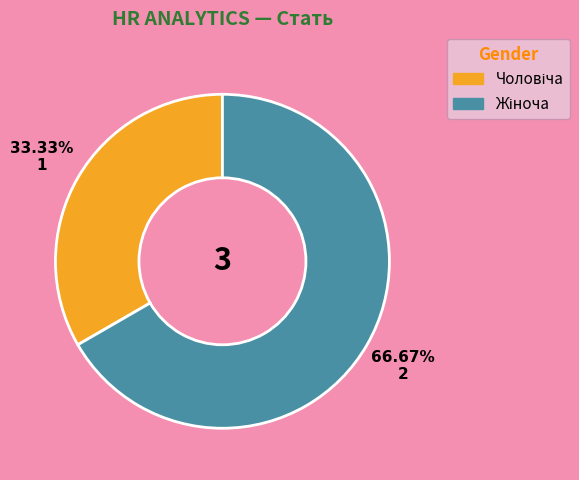

Is there a majority slice in this chart?

Yes